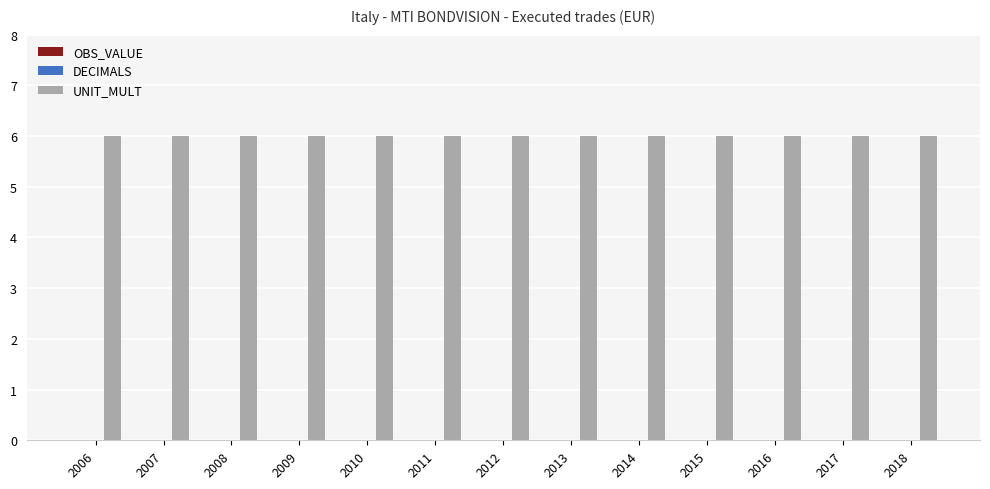

At which category is the sum across all series the highest?

2006